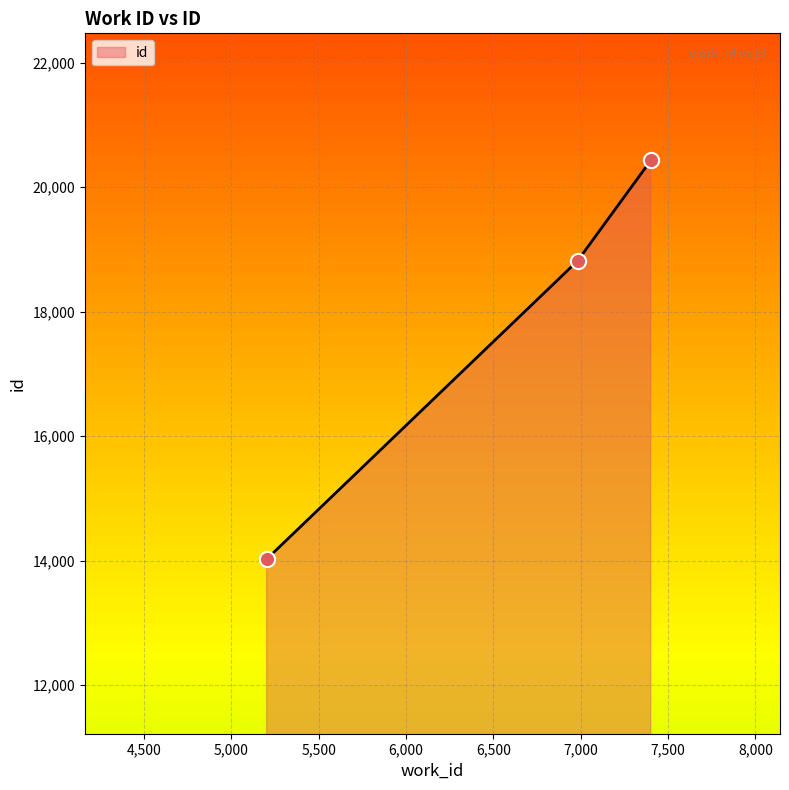

What is the average value?

17755